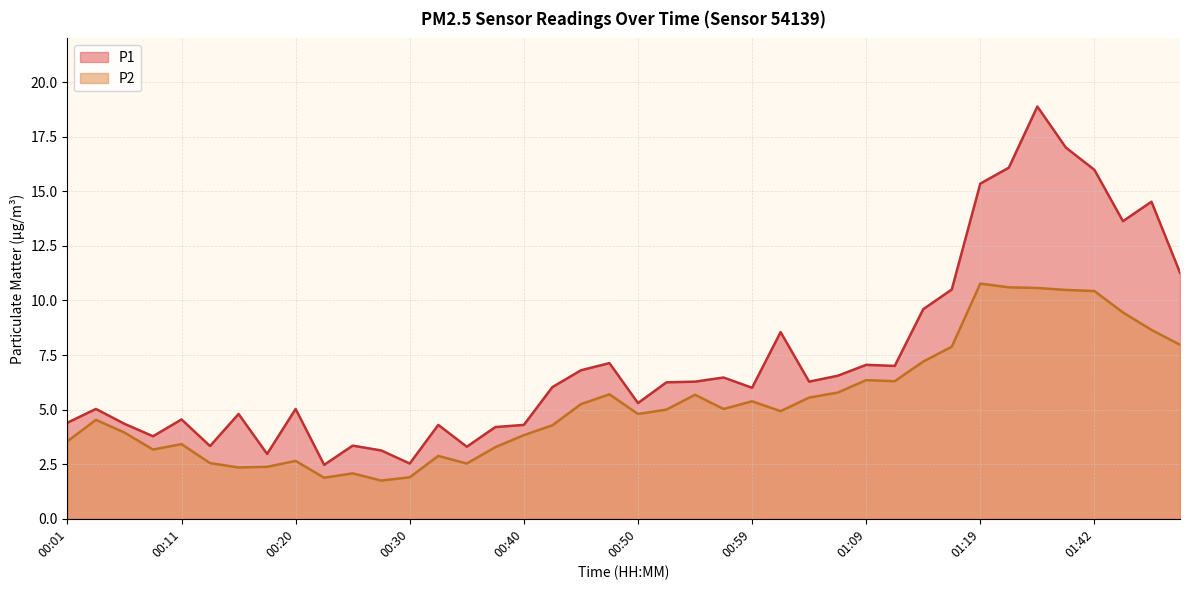

Where does the P2 series first go above 5?

00:45